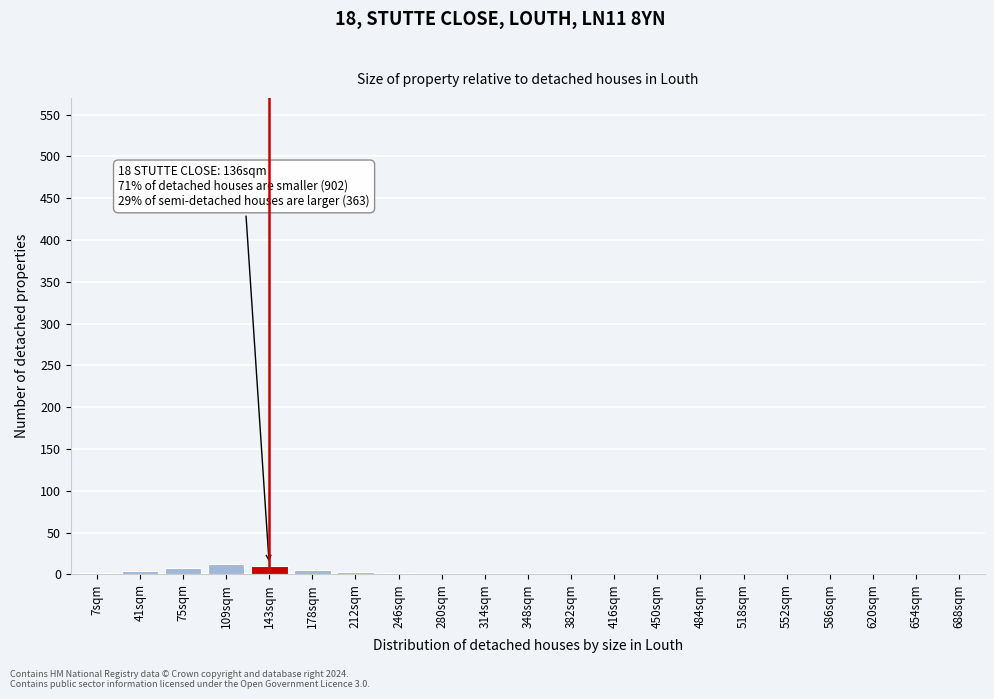

What is the maximum value shown in the chart?

12